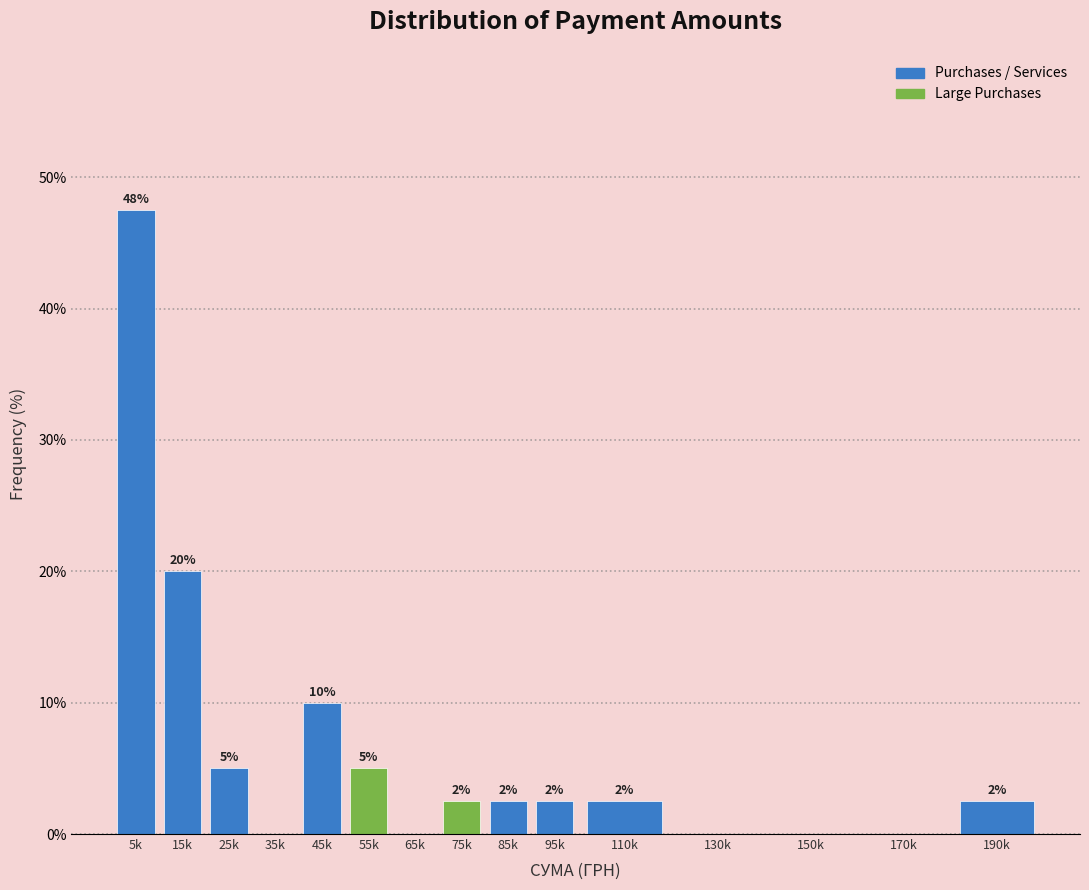

Are the bars horizontal?

No